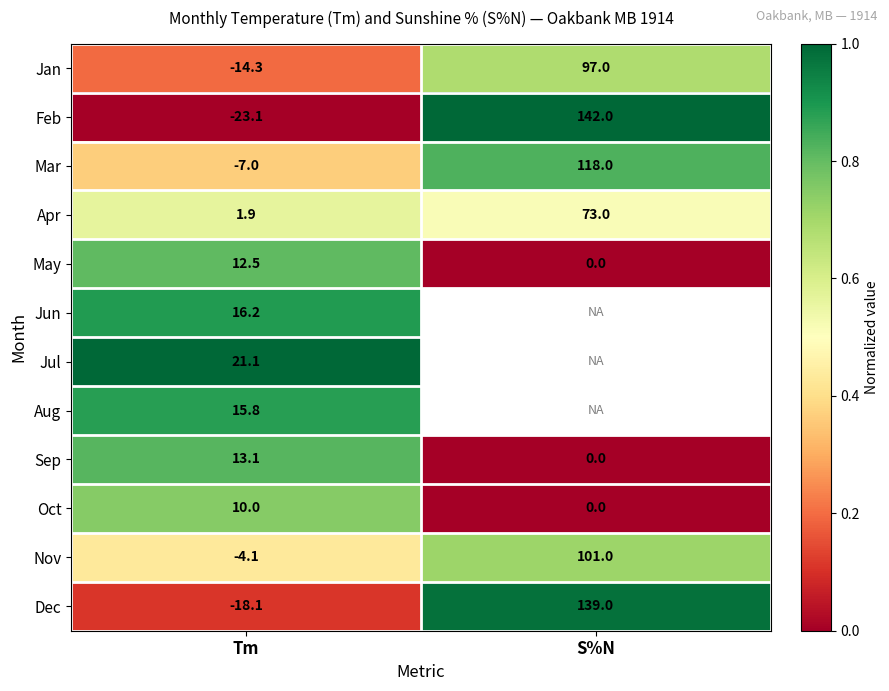

Is the value of Oct at S%N greater than the value of Mar at Tm?

Yes